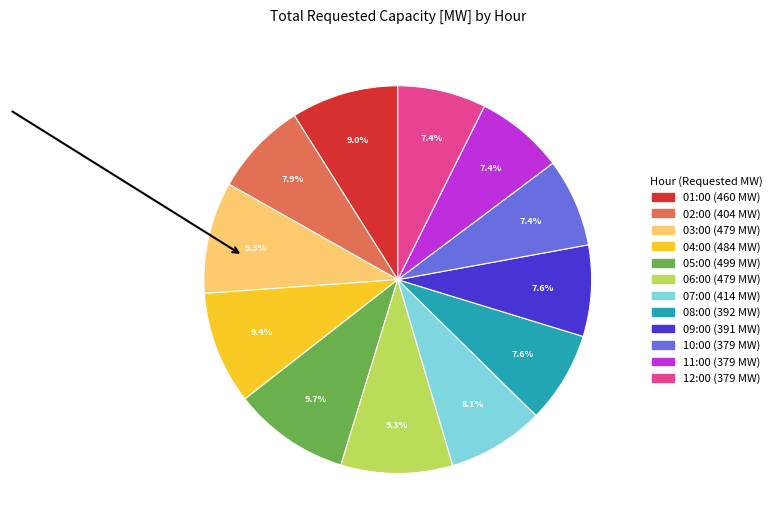

Which has a higher value, 07:00 or 10:00?

07:00